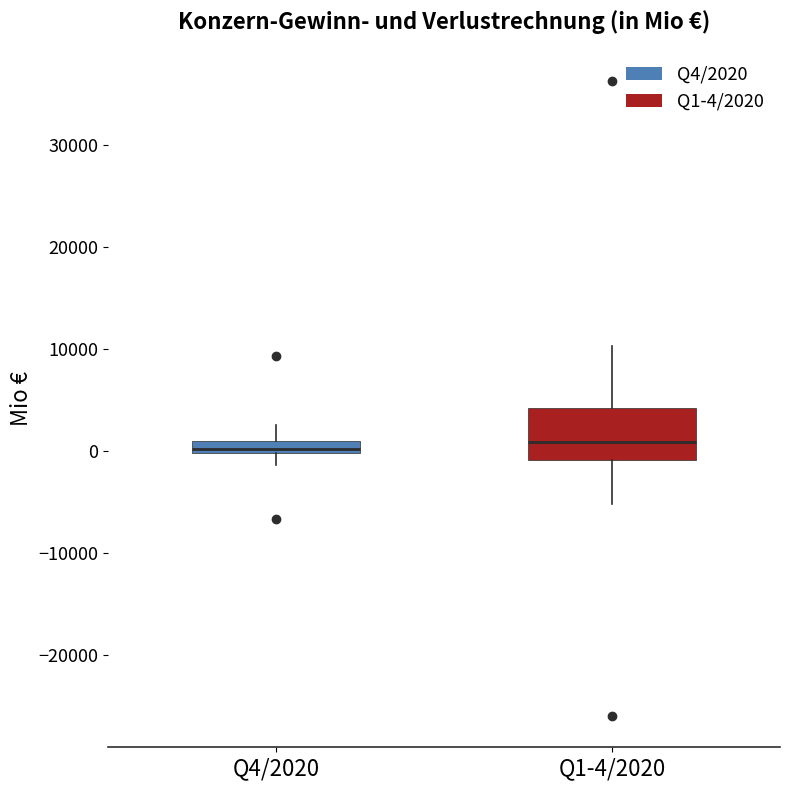

Comparing the boxes themselves (not the whiskers), which one is the tallest?

Q1-4/2020